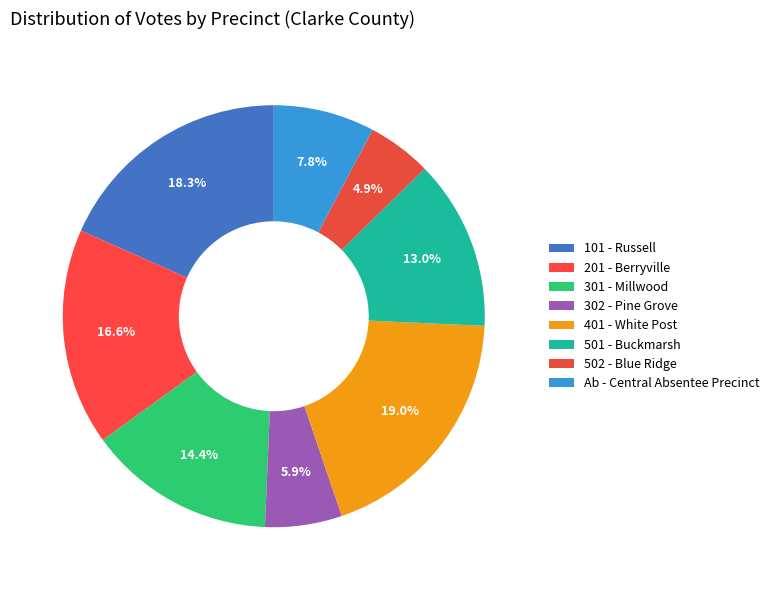

True or false: 302 - Pine Grove accounts for 20% of the total.

False